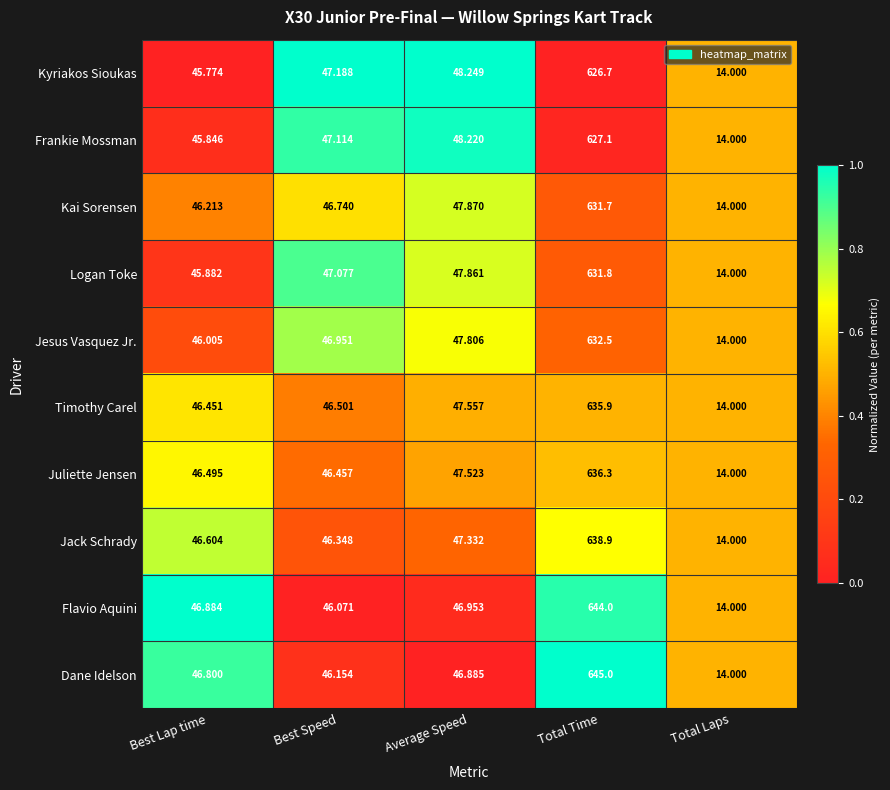

Rank the series by their maximum value, from highest to lowest.

Dane Idelson, Flavio Aquini, Jack Schrady, Juliette Jensen, Timothy Carel, Jesus Vasquez Jr., Logan Toke, Kai Sorensen, Frankie Mossman, Kyriakos Sioukas